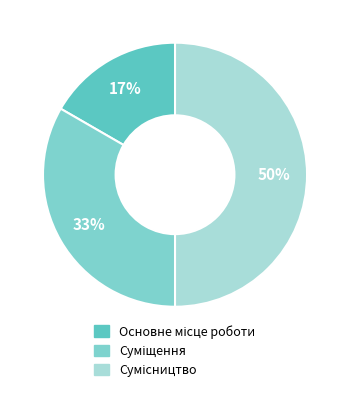

True or false: Суміщення accounts for 47% of the total.

False